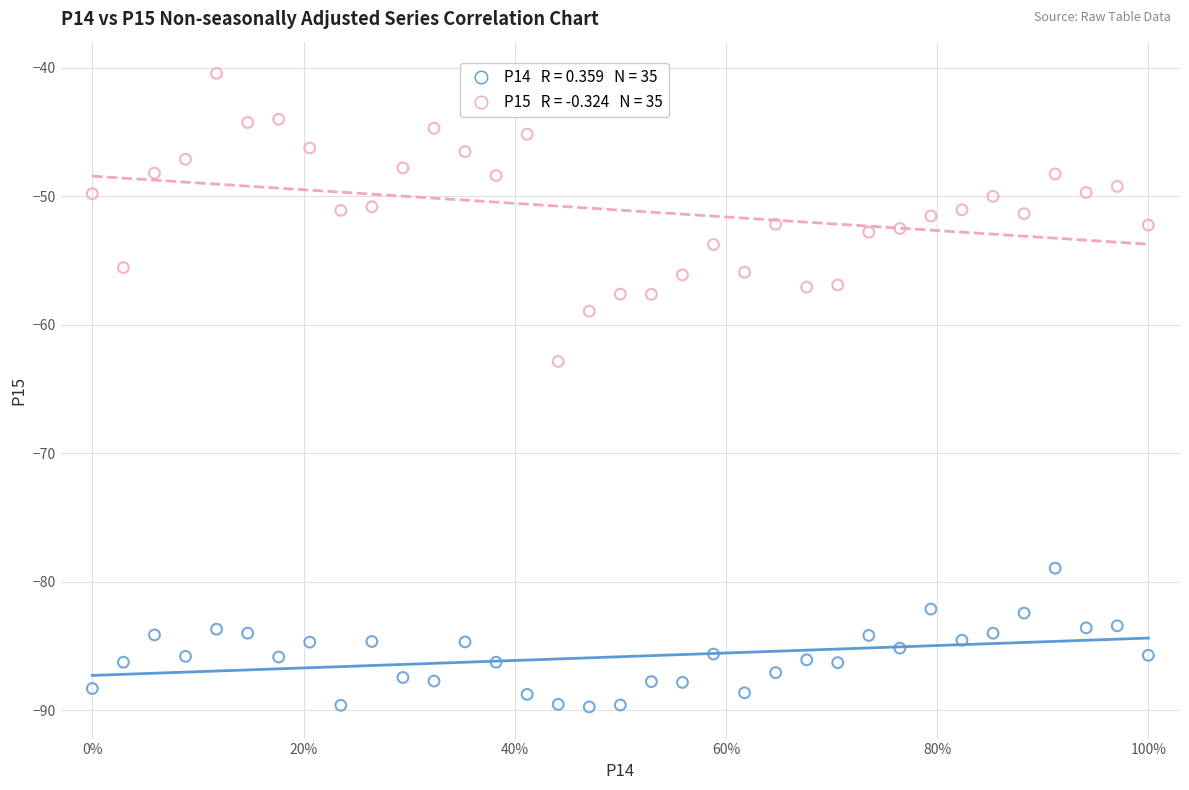

Across all data points, what is the range of Y values (max minus min)?

49.3